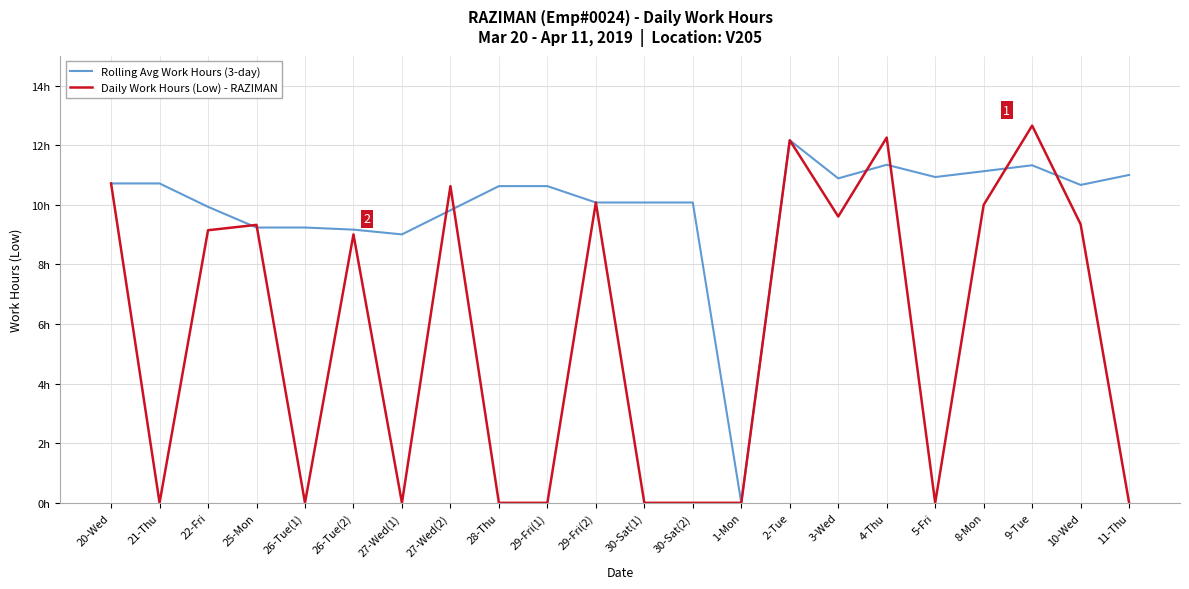

True or false: Daily Work Hours (Low) - RAZIMAN and Rolling Avg Work Hours (3-day) intersect in this chart.

True